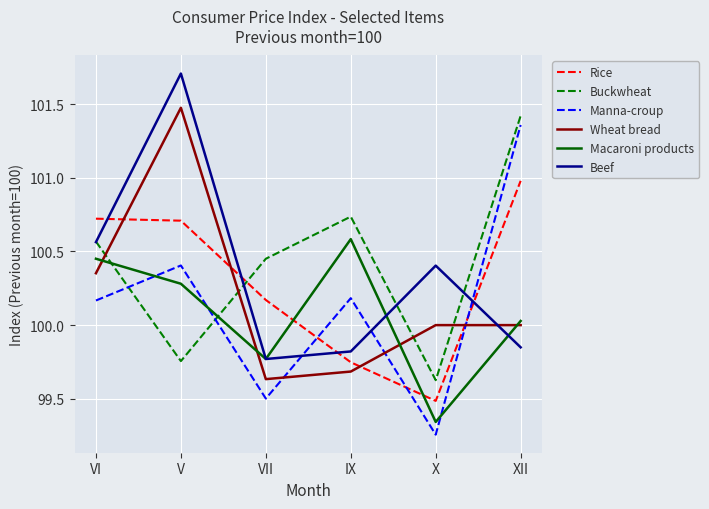

True or false: Manna-croup has more than 0 points higher than both neighbors.

True